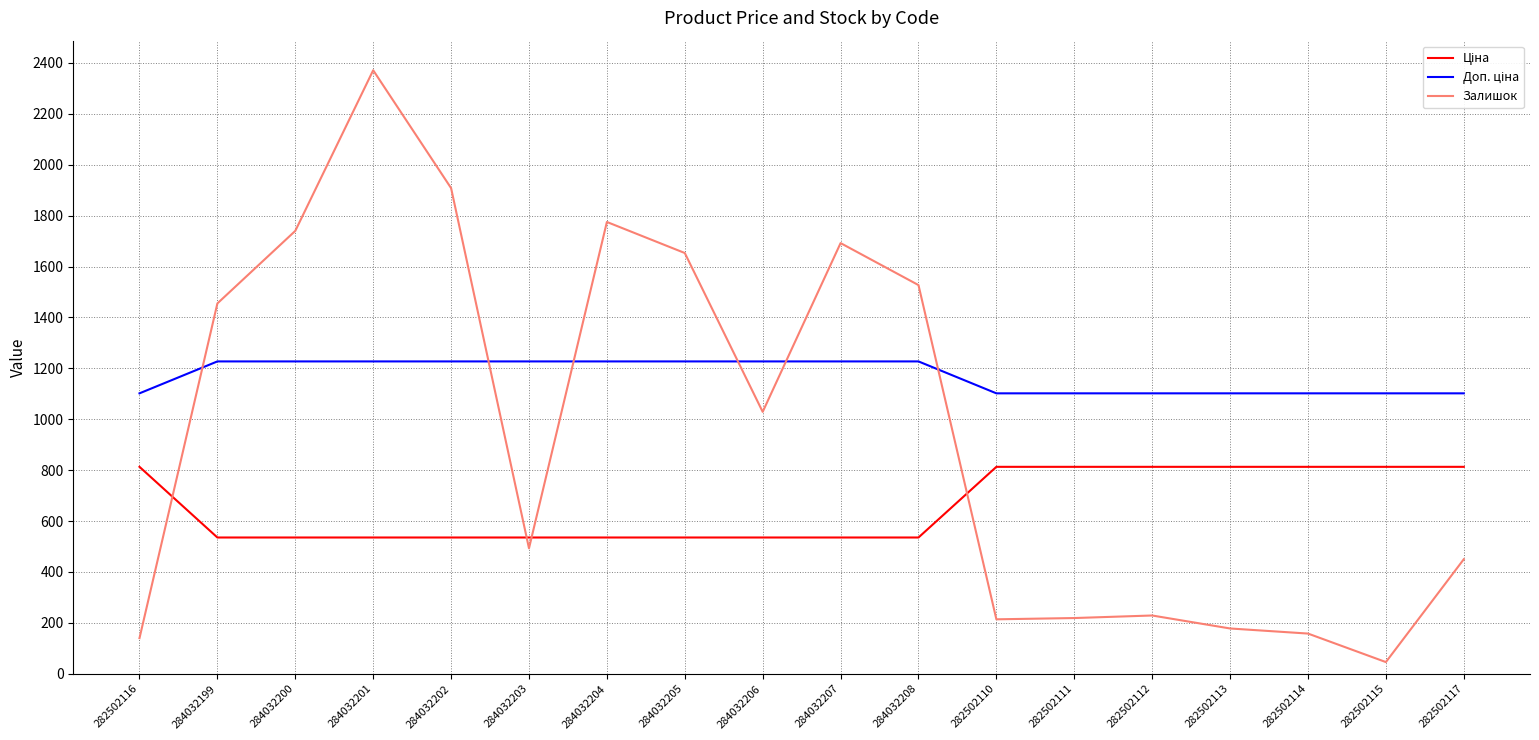

Which series has the largest range (max minus min)?

Залишок